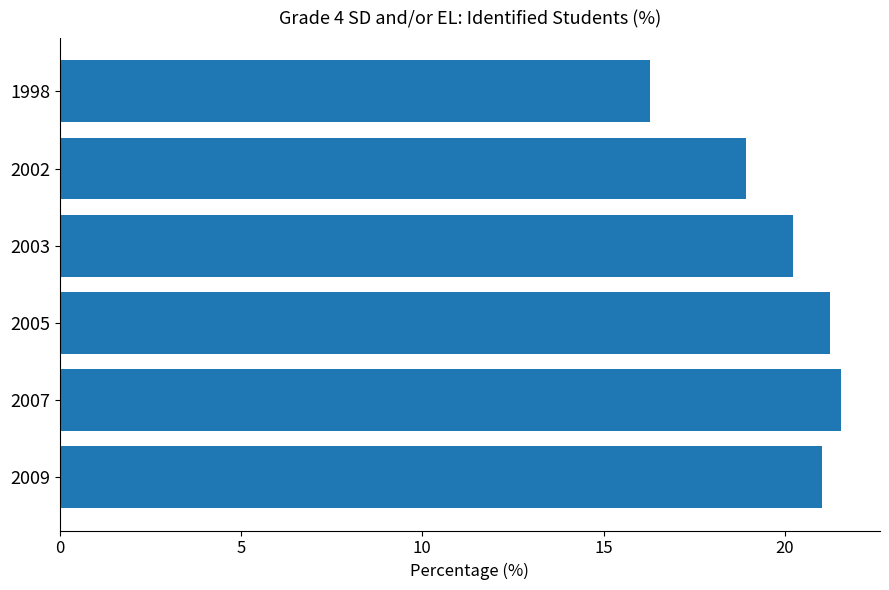

What is the greatest value displayed?

21.6